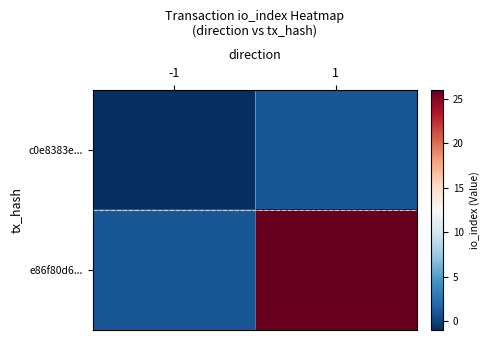

At which category is the sum across all series the highest?

1